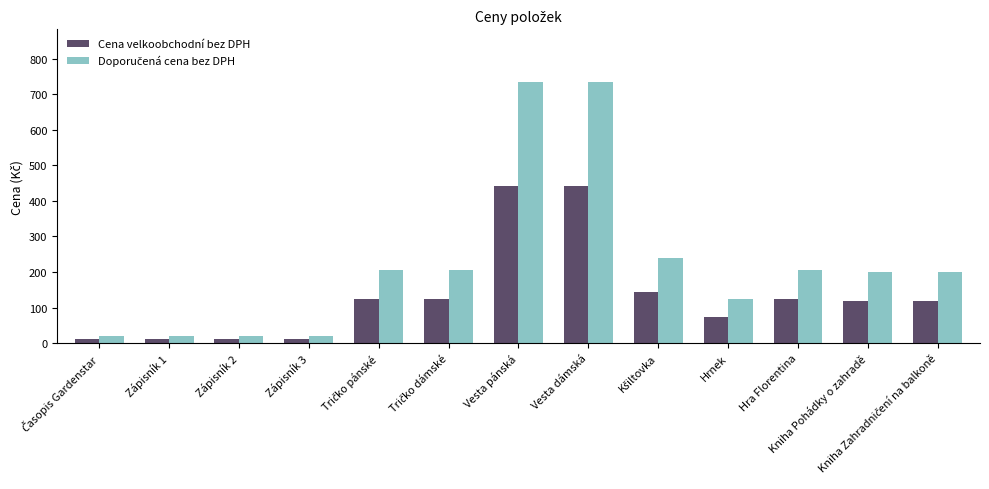

What is the difference between the maximum and second lowest values in the Cena velkoobchodní bez DPH series?

429.9